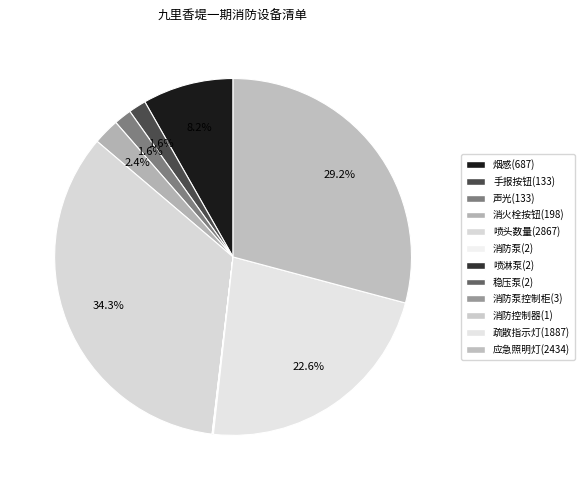

What is the ratio of the value at 疏散指示灯(1887) to the value at 声光(133)?

14.2